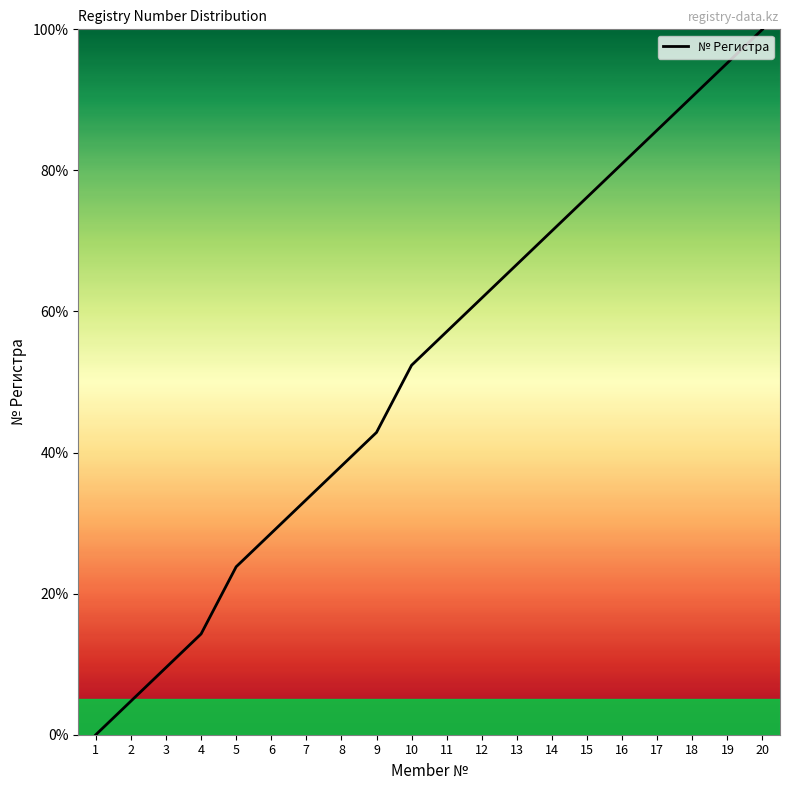

What is the average value?

51.7